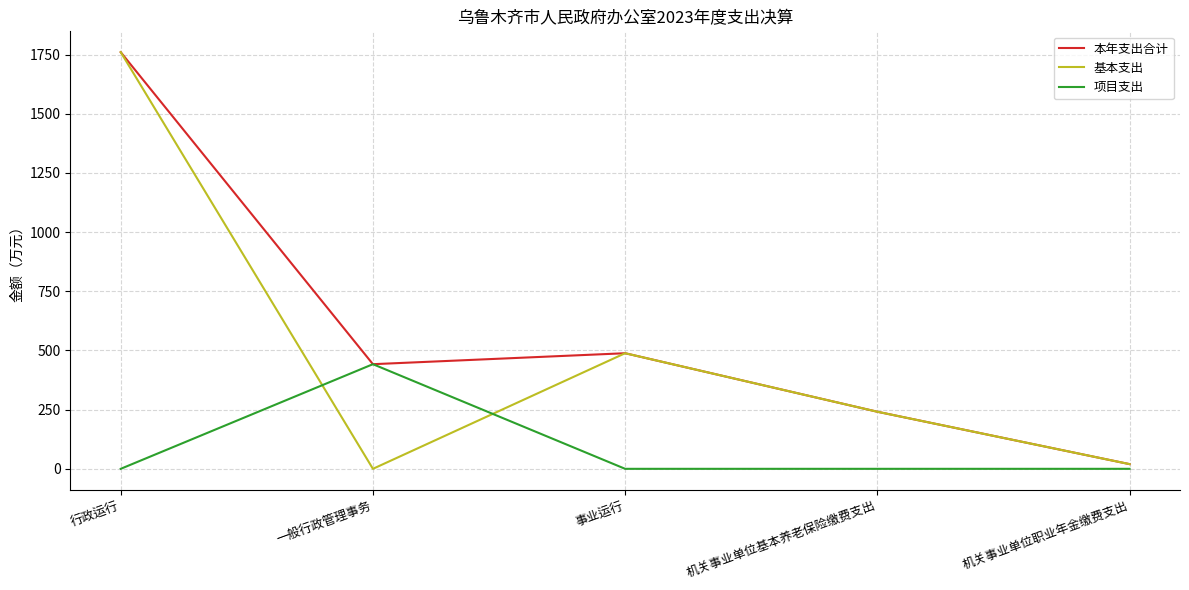

The 基本支出 series shows 174.7 at 事业运行. True or false?

False